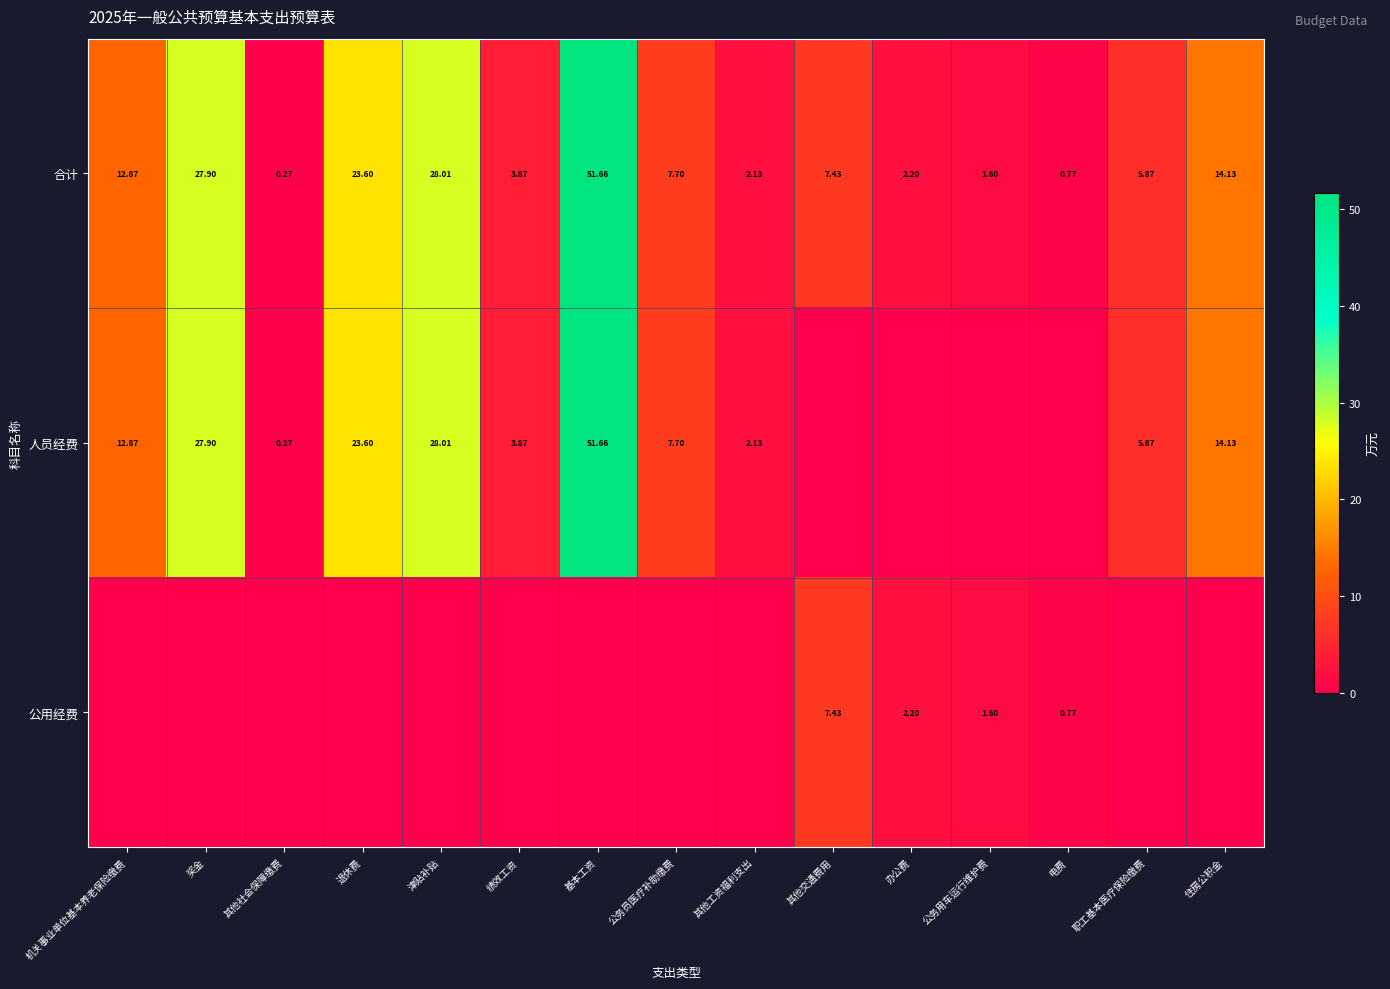

How many series are shown in this chart?

3